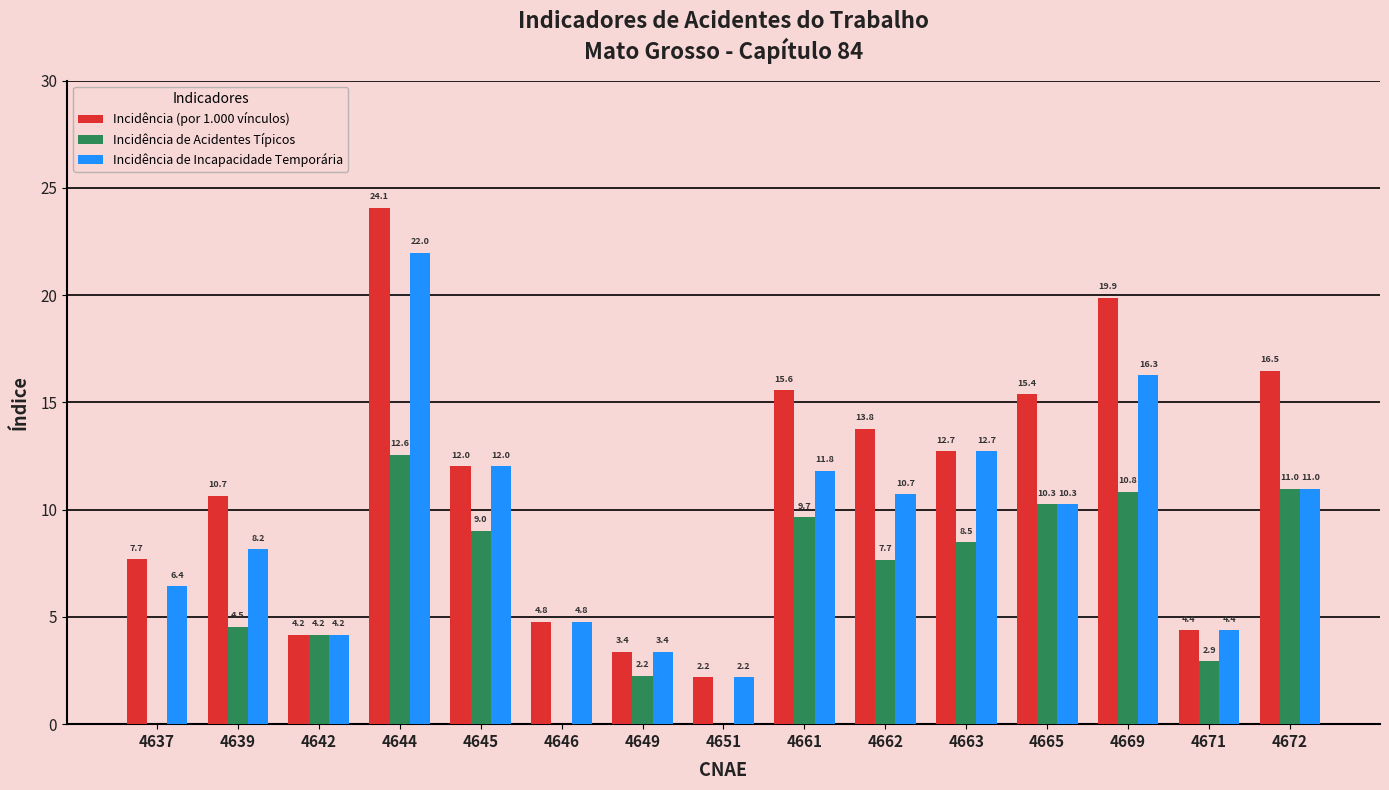

Which series has the largest total across all categories?

Incidência (por 1.000 vínculos)